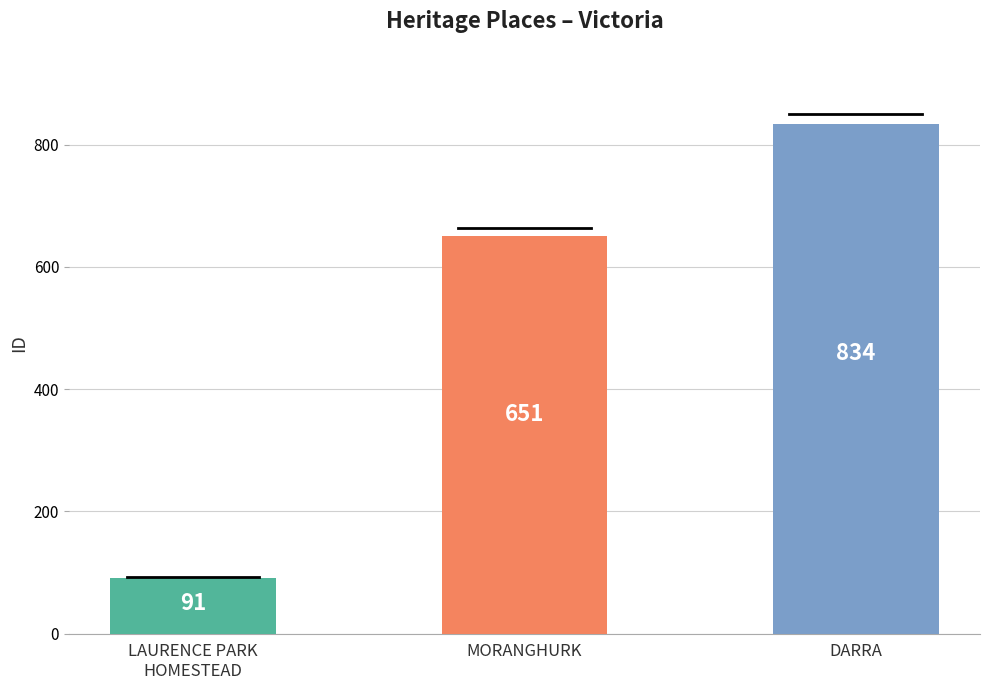

Count the number of data series in this chart.

1